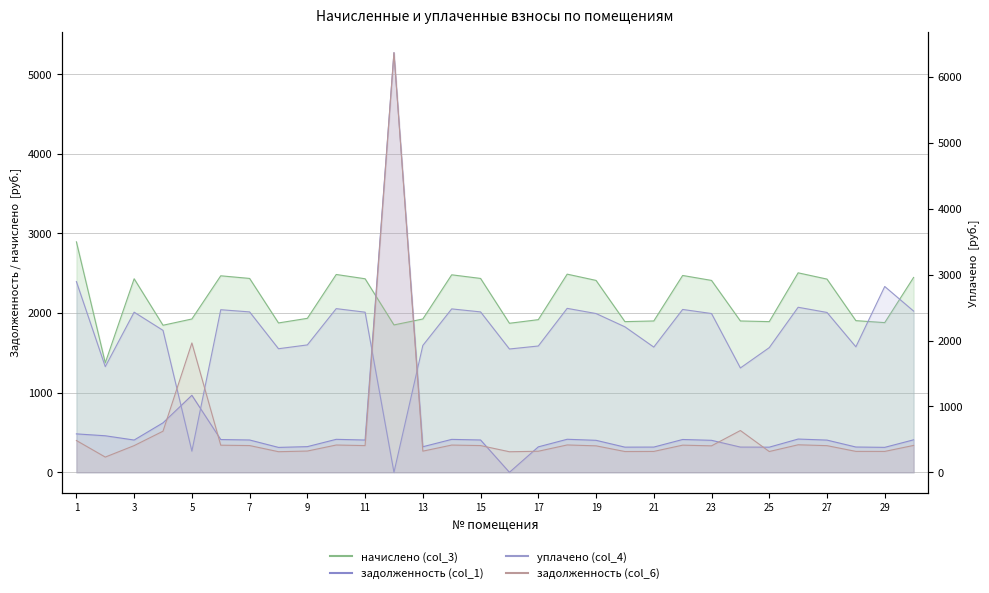

Which category has the highest value in the уплачено (col_4) series?

1